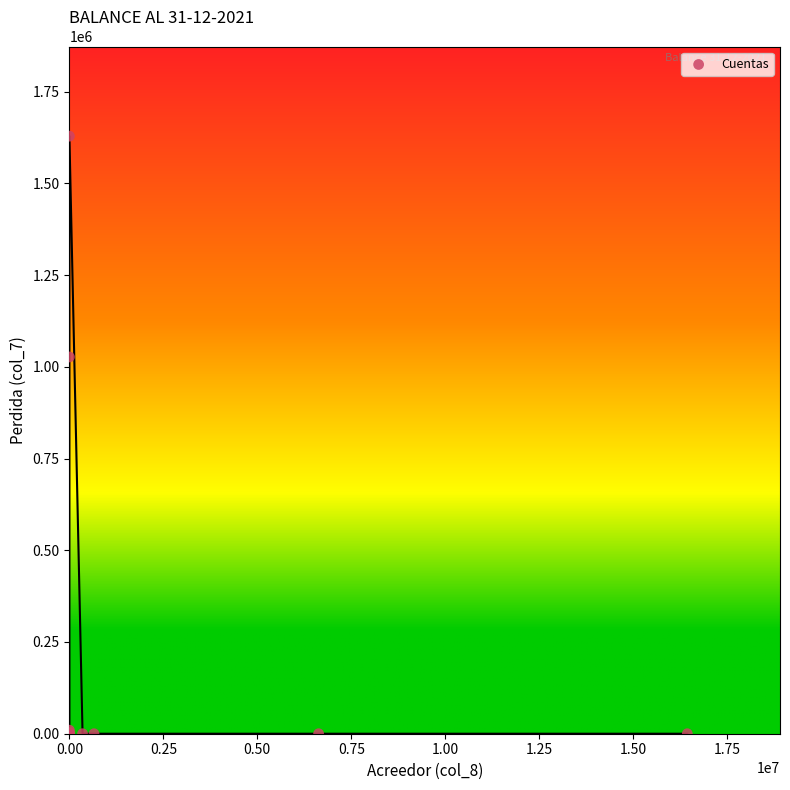

What Y value in the scatter plot is closest to 814273?

1026760